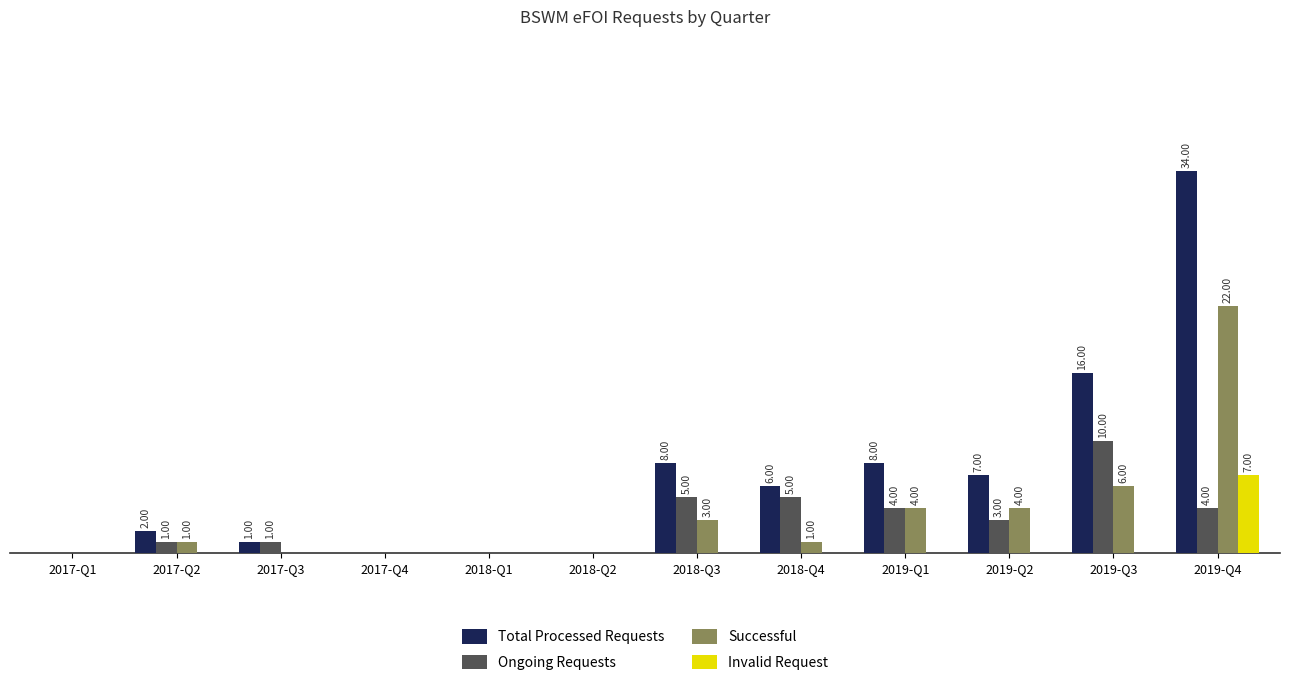

Which series has the largest total across all categories?

Total Processed Requests